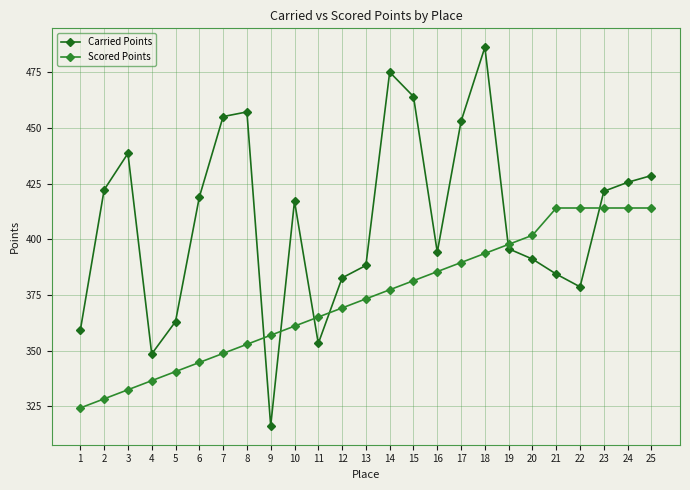

Which series has the largest total across all categories?

Carried Points